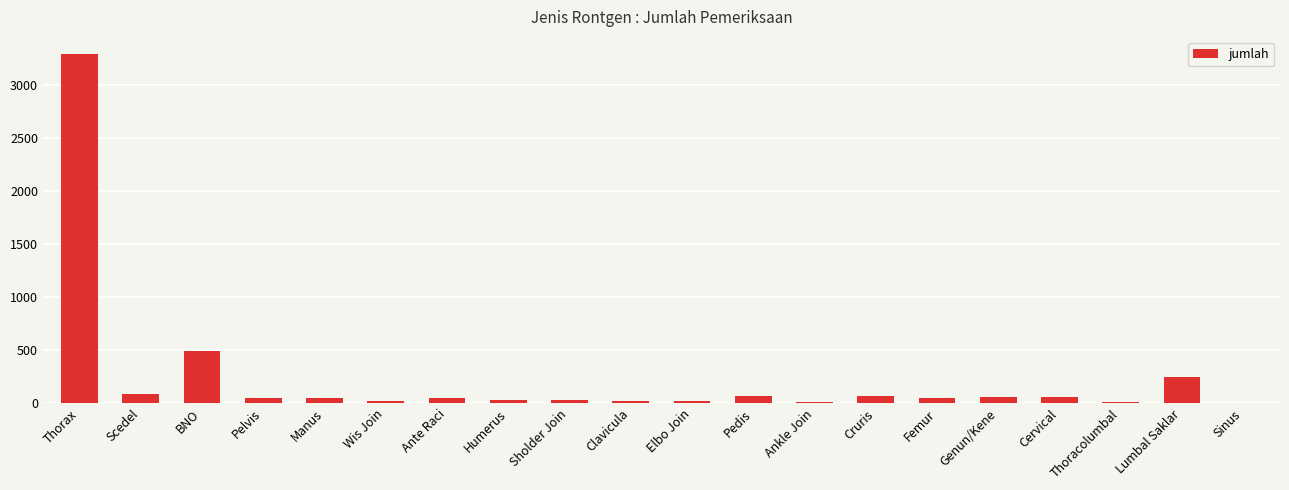

Where is the data nearest to the value 1646?

BNO